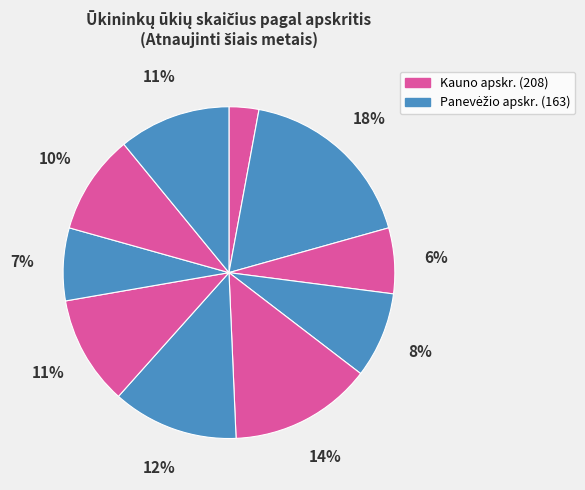

Count the number of slices in the pie.

10